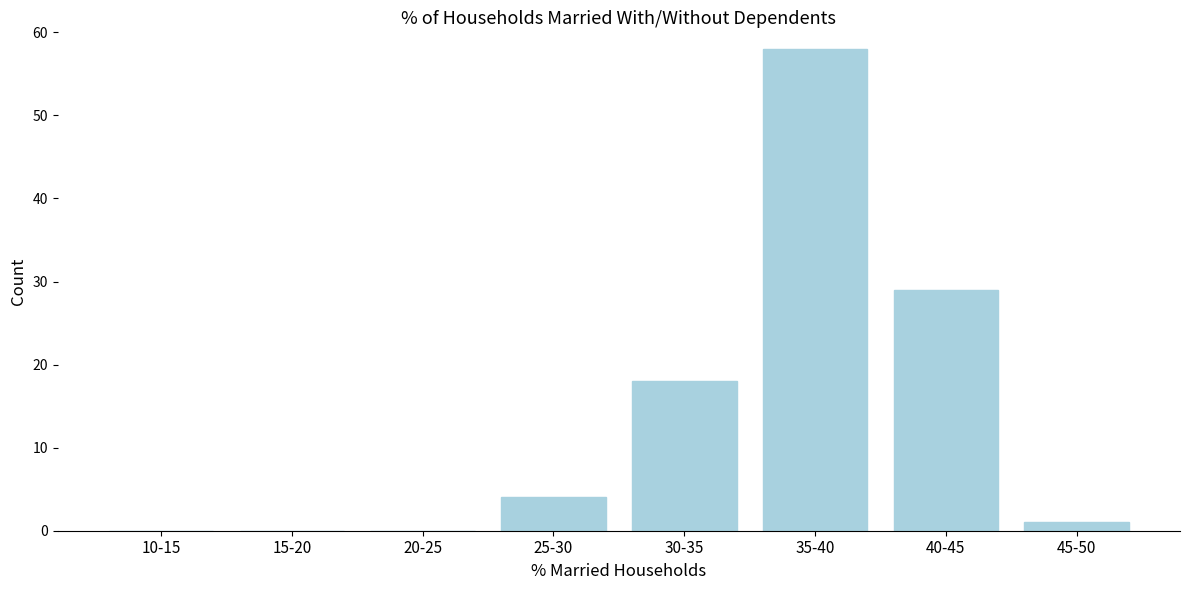

Reading left to right, extract all data points from this chart.

10-15=0	15-20=0	20-25=0	25-30=4	30-35=18	35-40=58	40-45=29	45-50=1